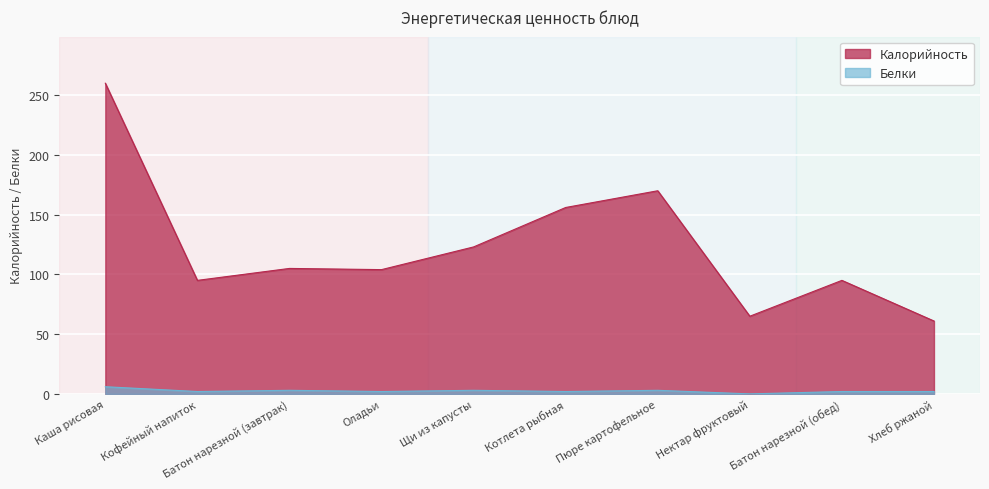

How many lines are shown in the chart?

2